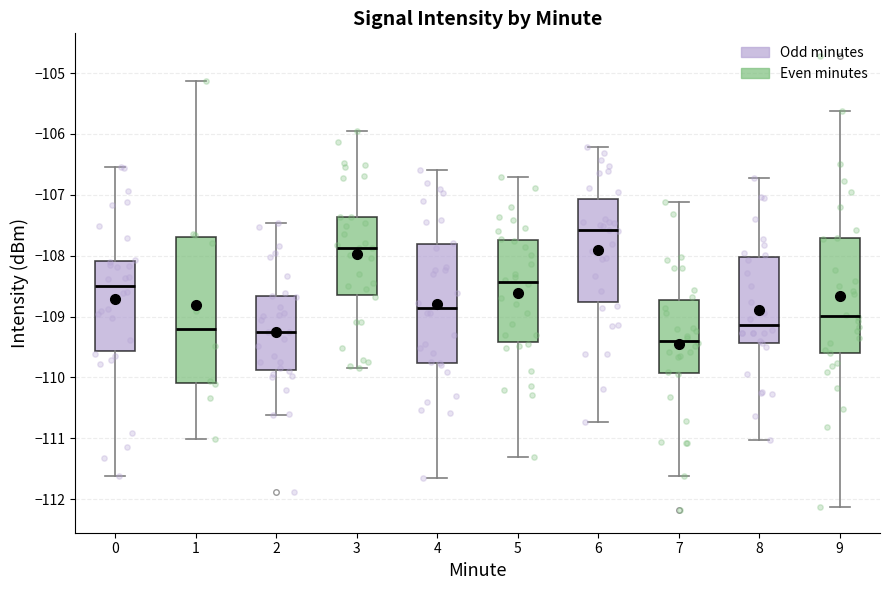

Reading left to right, read every box against the y-axis: the position of its median line, the range the box covers, and the ends of its whiskers. The values are not printed on the chart, so give them approximately, as read against the axis.

0: median -108.5, box -109.6 to -108.1, whiskers -111.6 to -106.5
1: median -109.2, box -110.1 to -107.7, whiskers -111.0 to -105.1
2: median -109.3, box -109.9 to -108.7, whiskers -110.6 to -107.5
3: median -107.9, box -108.6 to -107.4, whiskers -109.8 to -105.9
4: median -108.9, box -109.8 to -107.8, whiskers -111.6 to -106.6
5: median -108.4, box -109.4 to -107.7, whiskers -111.3 to -106.7
6: median -107.6, box -108.8 to -107.1, whiskers -110.7 to -106.2
7: median -109.4, box -109.9 to -108.7, whiskers -111.6 to -107.1
8: median -109.1, box -109.4 to -108.0, whiskers -111.0 to -106.7
9: median -109.0, box -109.6 to -107.7, whiskers -112.1 to -105.6